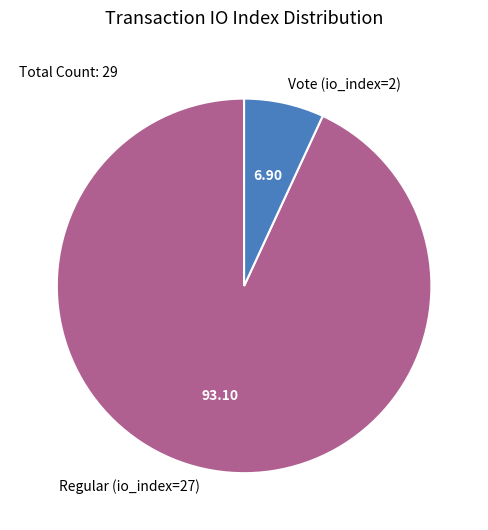

Between Regular (io_index=27) and Vote (io_index=2), which is larger?

Regular (io_index=27)